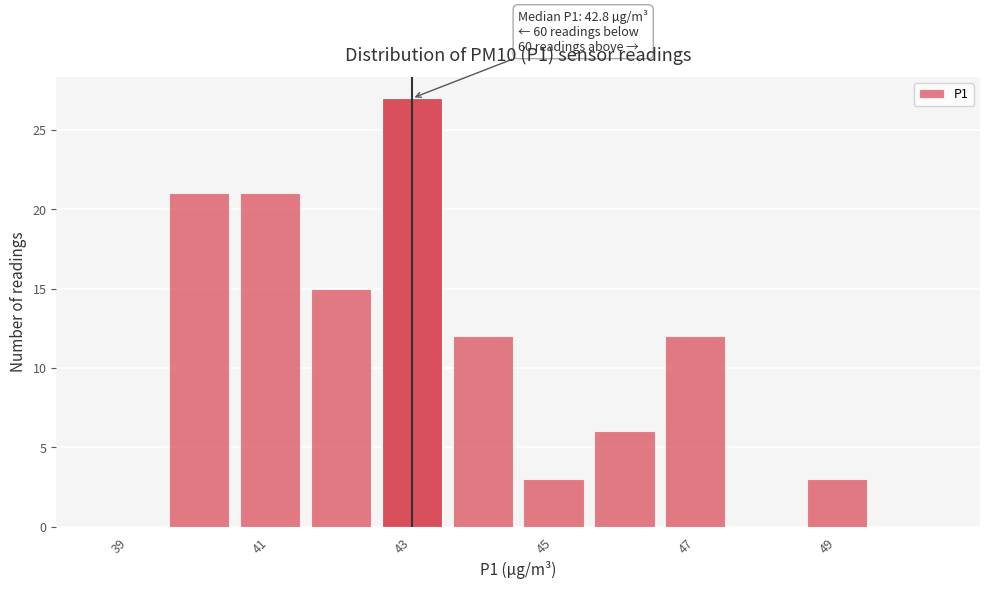

Over which range of the x-axis is the bar tallest?

42.5 to 43.5